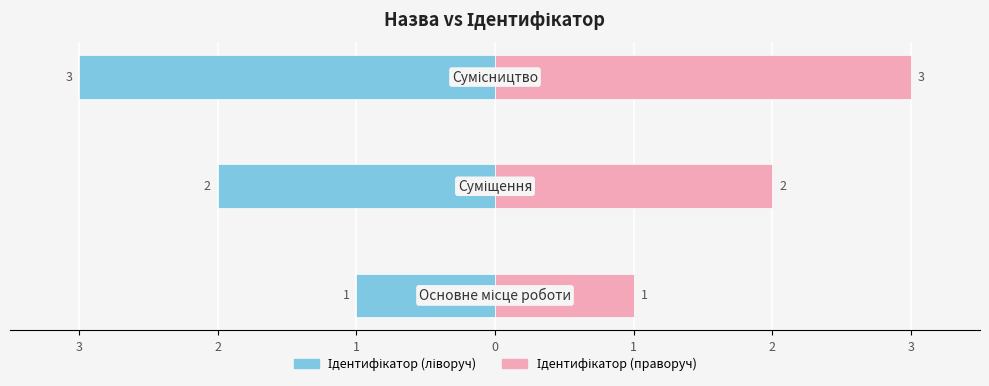

What is the lowest value of the Ідентифікатор (праворуч) series?

1